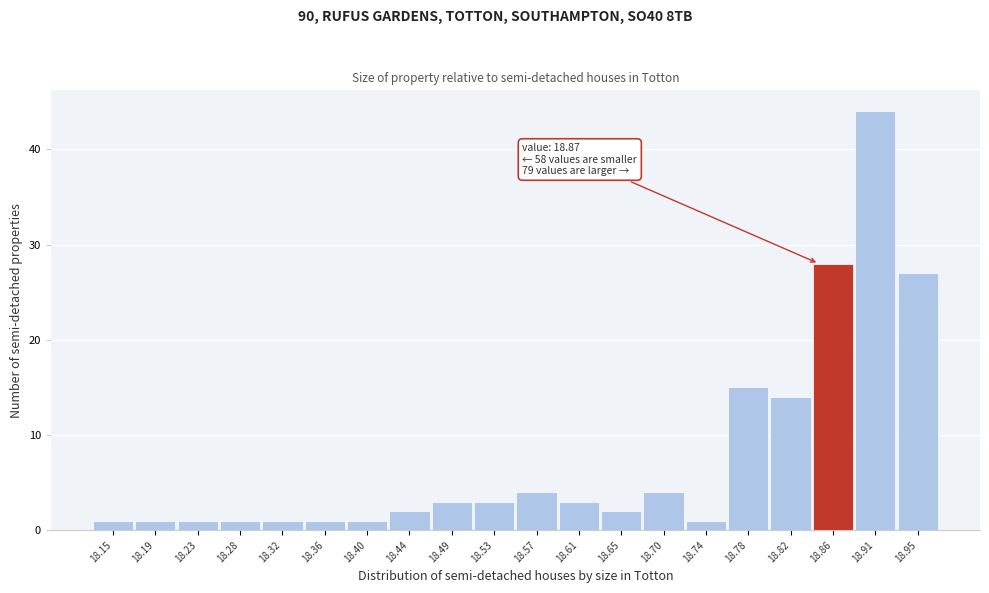

Reading right to left, what are all the values shown in this chart?

18.95=27	18.91=44	18.86=28	18.82=14	18.78=15	18.74=1	18.70=4	18.65=2	18.61=3	18.57=4	18.53=3	18.49=3	18.44=2	18.40=1	18.36=1	18.32=1	18.28=1	18.23=1	18.19=1	18.15=1